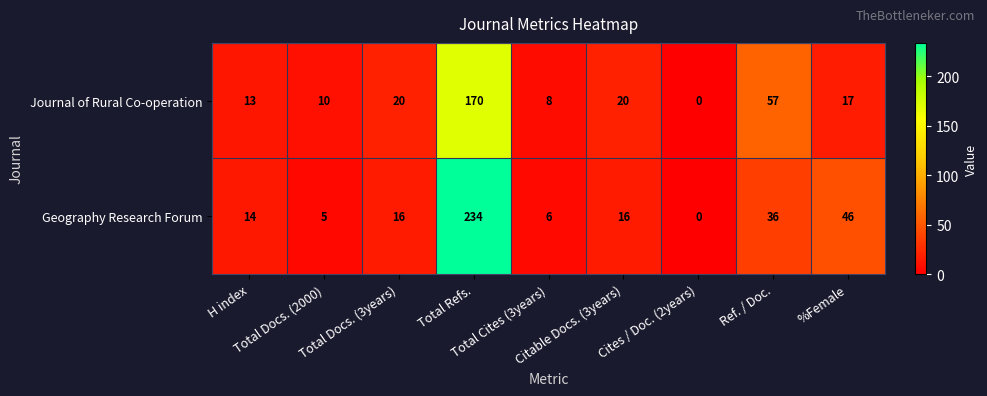

What is the difference between the maximum and minimum values in the Journal of Rural Co-operation series?

170